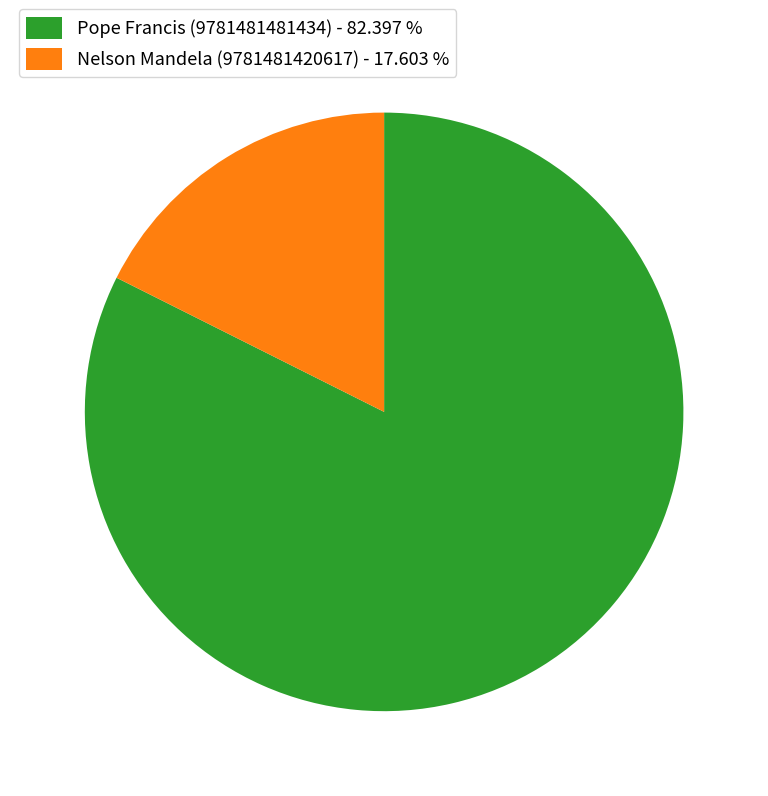

The Nelson Mandela (9781481420617) slice represents 18% of the pie. True or false?

True